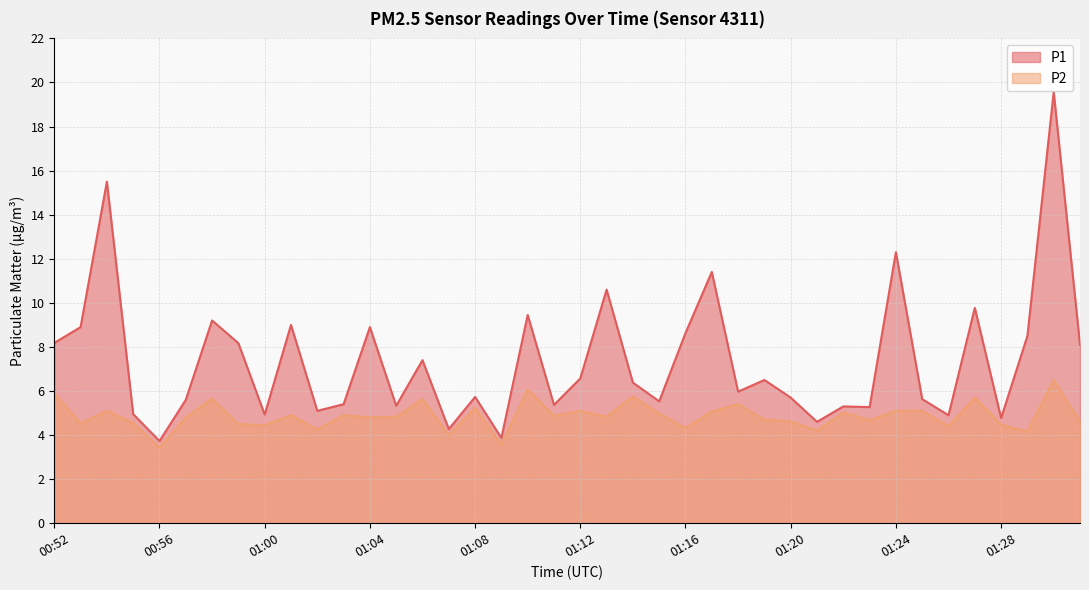

What is the sum of all P1 values?

295.0